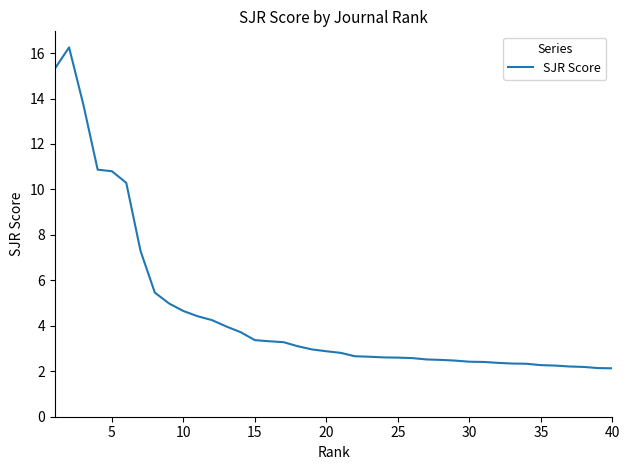

What is the difference between the maximum and minimum values?

14.1